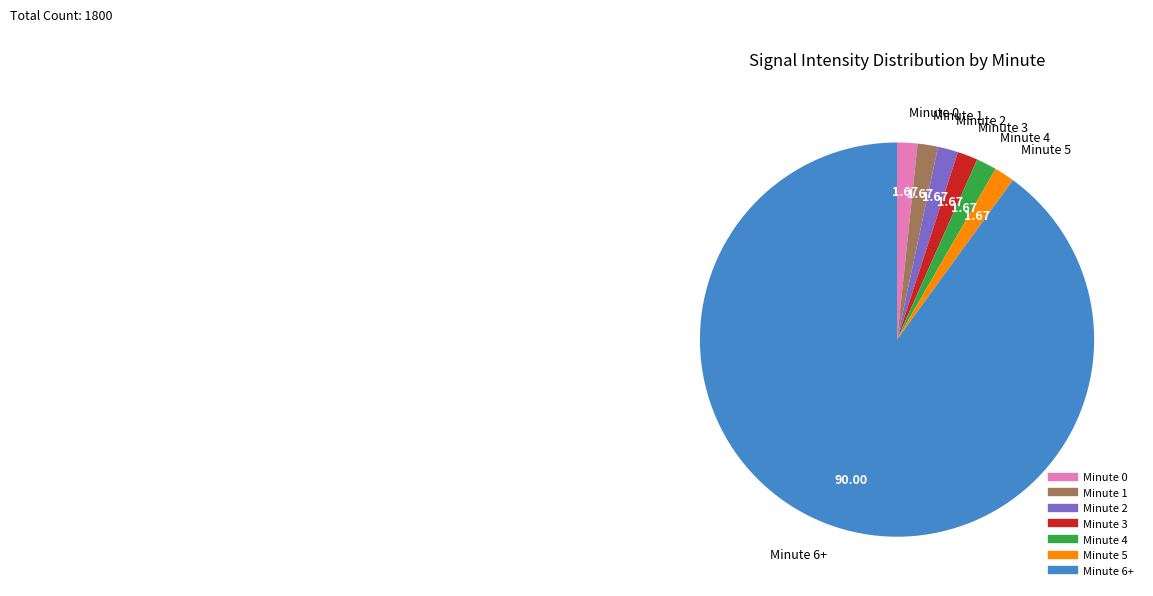

How many slices are in this pie chart?

7